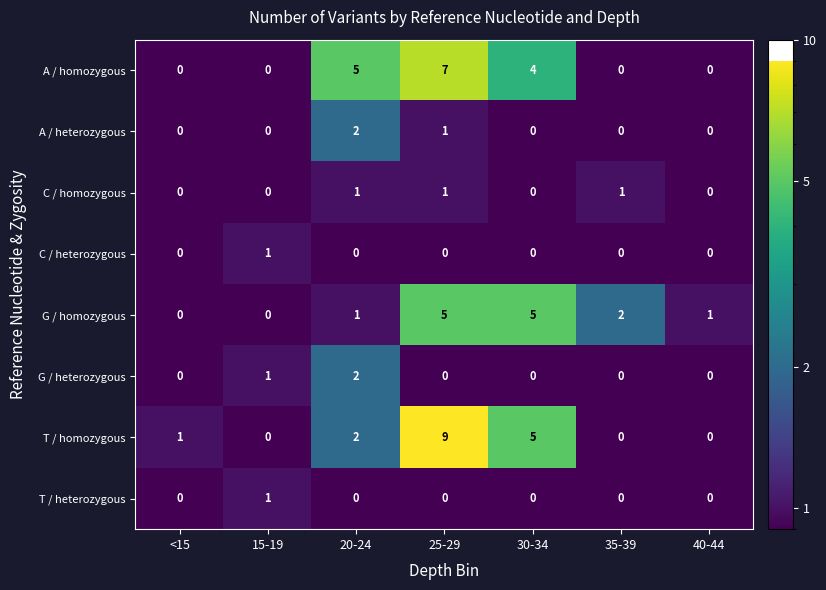

How many G / heterozygous values are between 0 and 1?

6